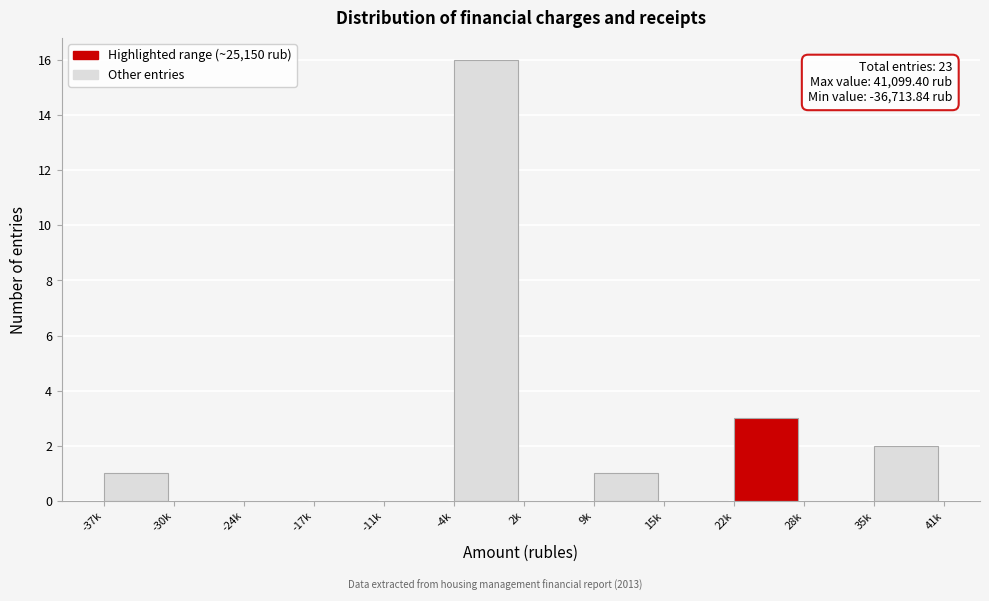

Reading left to right, extract all data points from this chart.

-37k=1	-30k=0	-24k=0	-17k=0	-11k=0	-4k=16	2k=0	9k=1	15k=0	22k=3	28k=0	35k=2